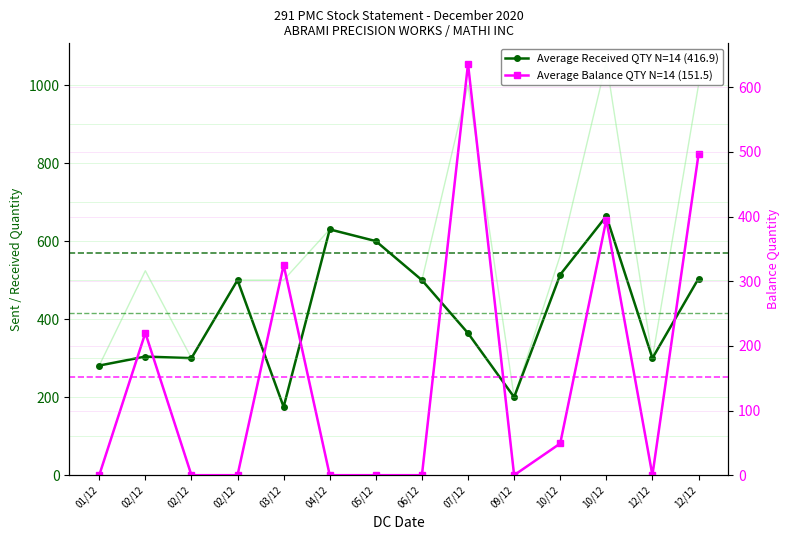

Between which two adjacent categories do Balance QTY and Received QTY first intersect?

02/12 and 03/12